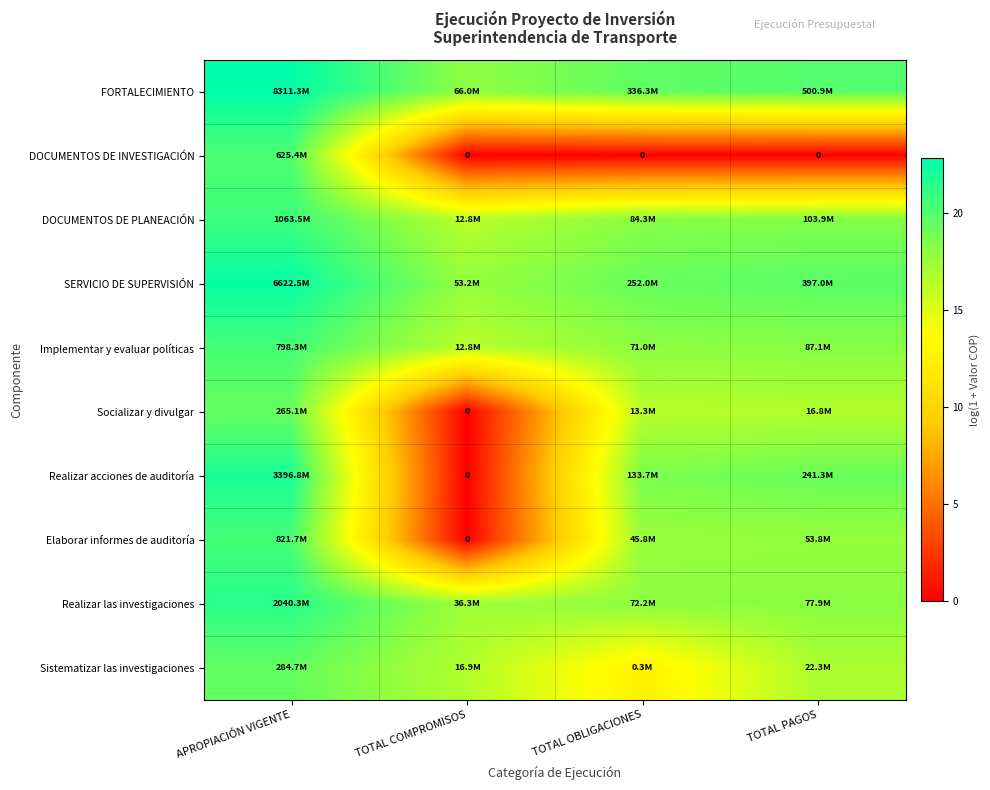

Read the SERVICIO DE SUPERVISIÓN value at APROPIACIÓN VIGENTE.

22.6